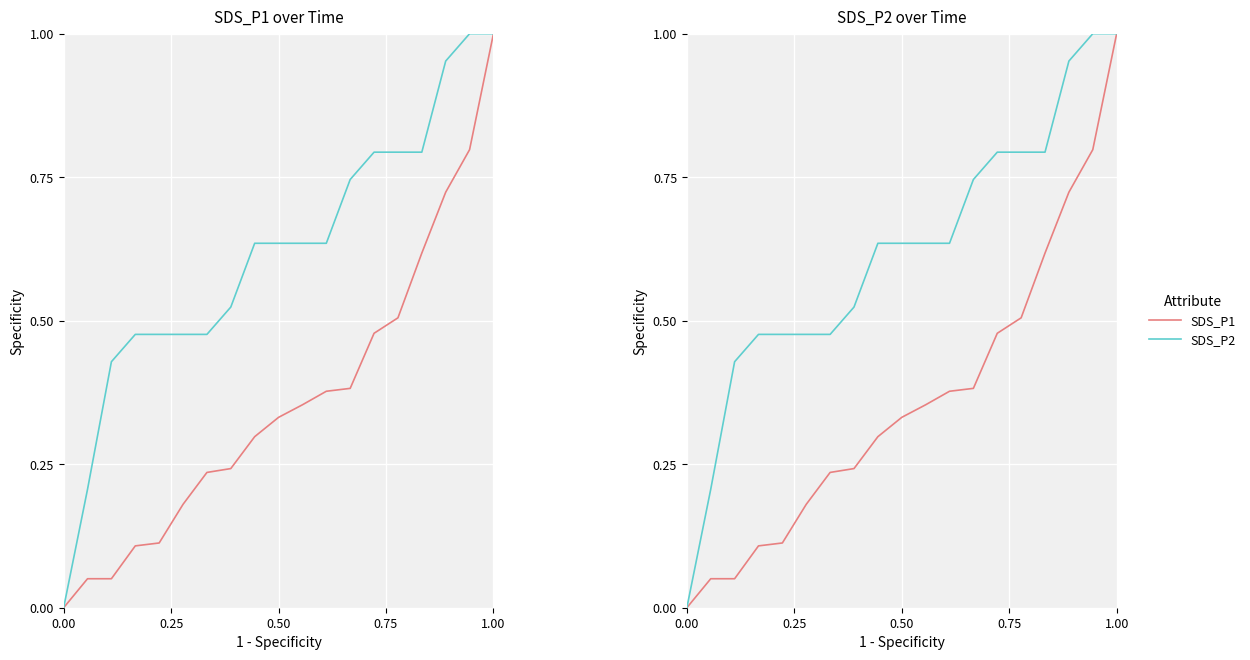

What is the value of the SDS_P2 point at the 3rd from the left?

0.4